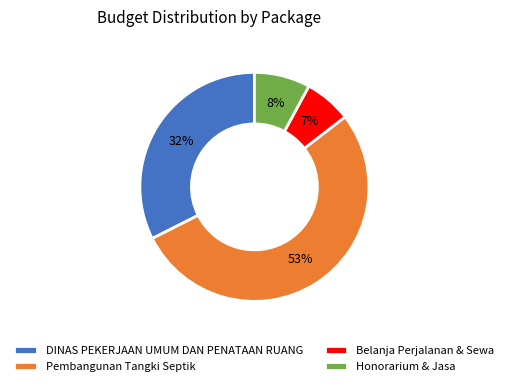

Which has a higher value, Pembangunan Tangki Septik or Belanja Perjalanan & Sewa?

Pembangunan Tangki Septik